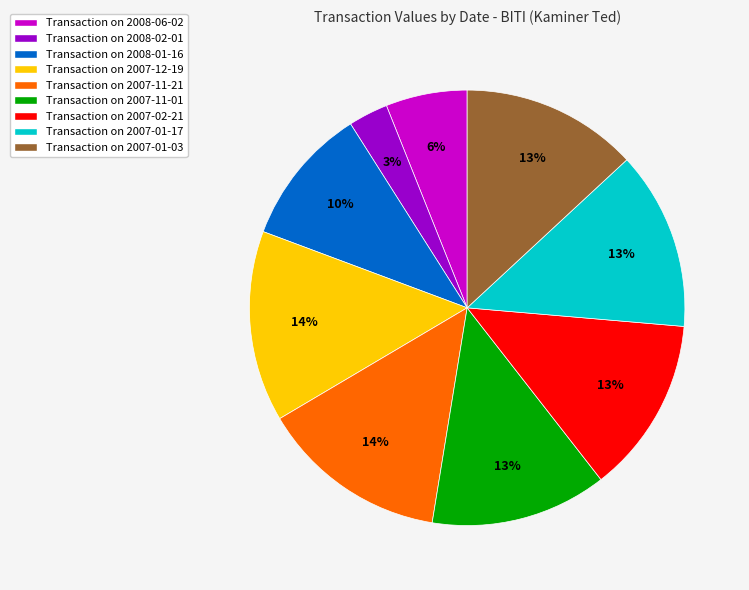

Is the sum of Transaction on 2007-01-03 and Transaction on 2008-01-16 greater than half?

No